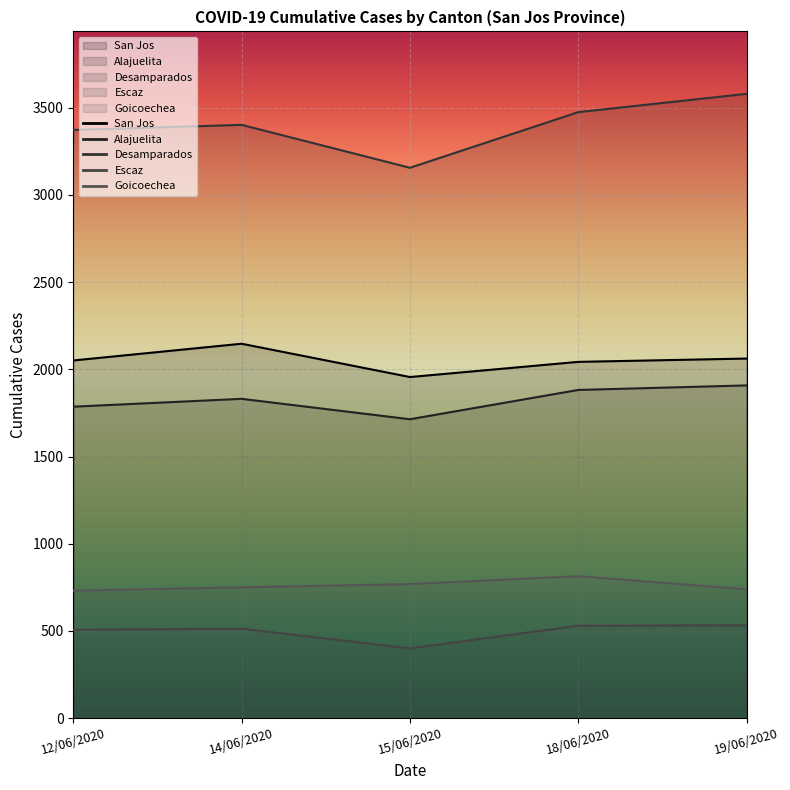

At which category is the sum across all series the highest?

19/06/2020